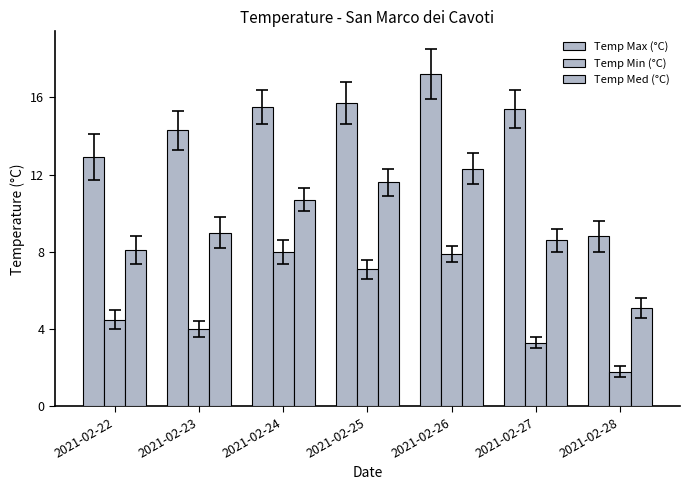

Is the value of Temp Min (°C) at 2021-02-22 greater than the value of Temp Med (°C) at 2021-02-25?

No